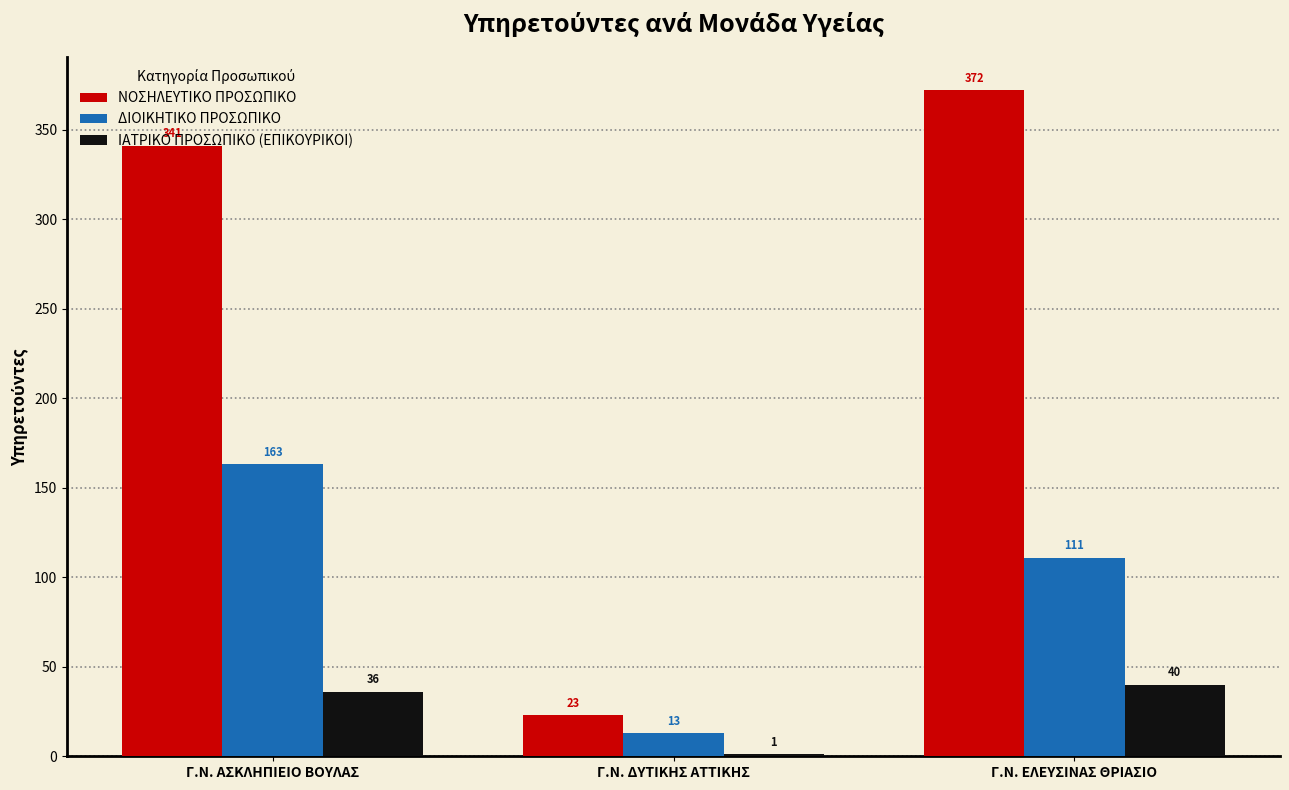

At which label is ΝΟΣΗΛΕΥΤΙΚΟ ΠΡΟΣΩΠΙΚΟ closest to 197?

Γ.Ν. ΑΣΚΛΗΠΙΕΙΟ ΒΟΥΛΑΣ